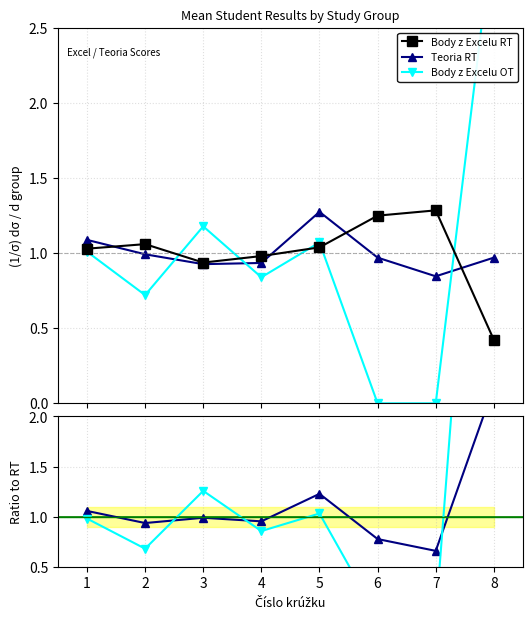

At which label is Body z Excelu OT closest to 1?

1